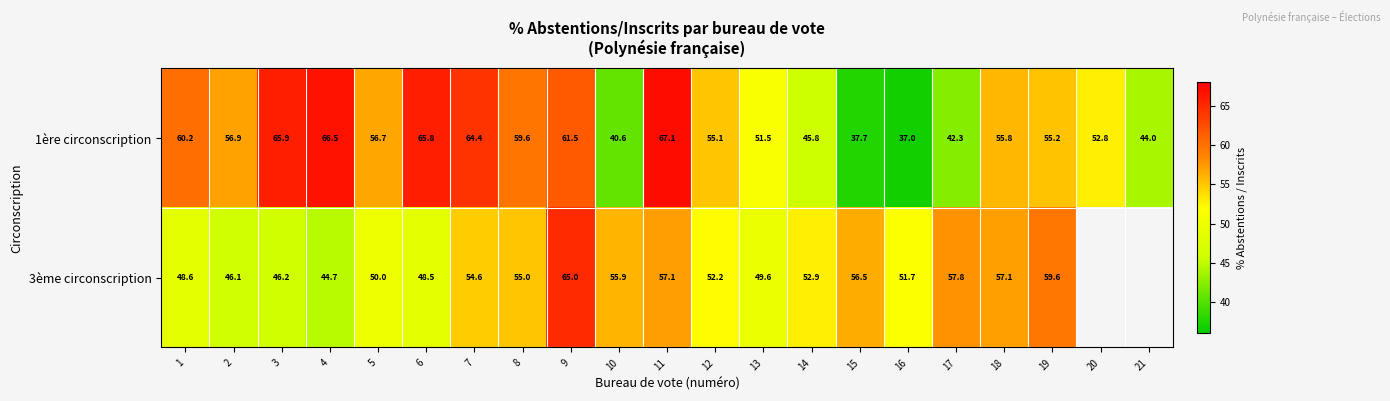

How many data points in 1ère circonscription are above 55?

13